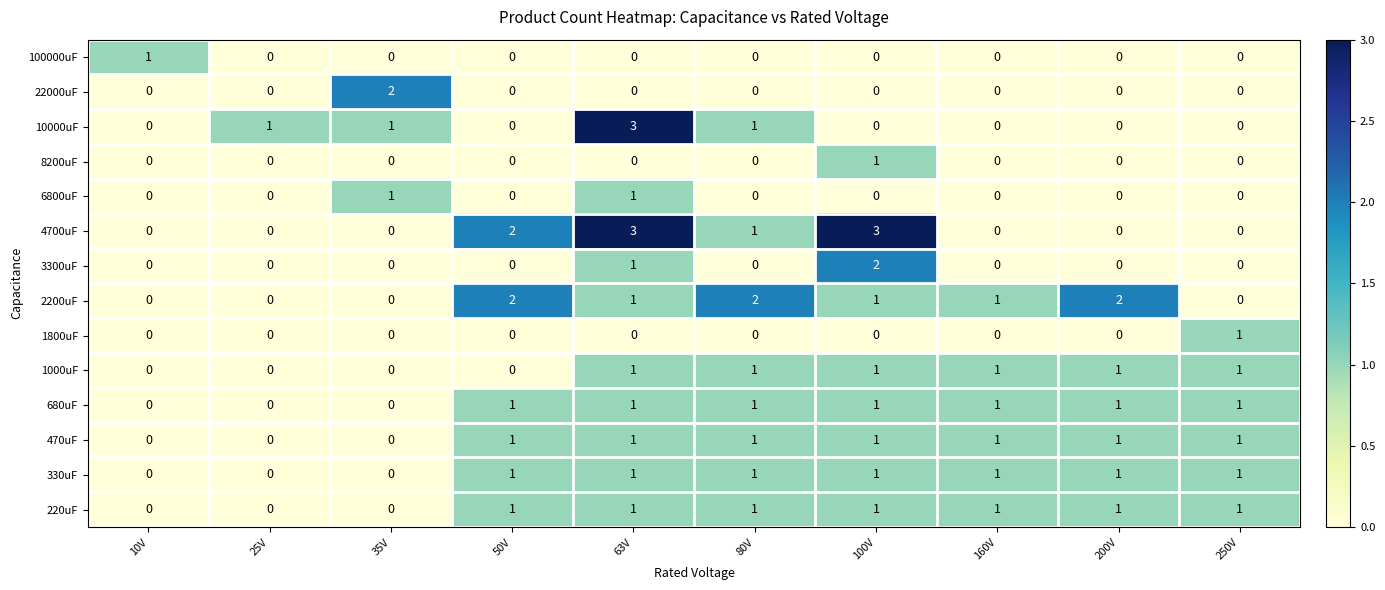

Count the 3300uF values in the range 0 to 1.

9